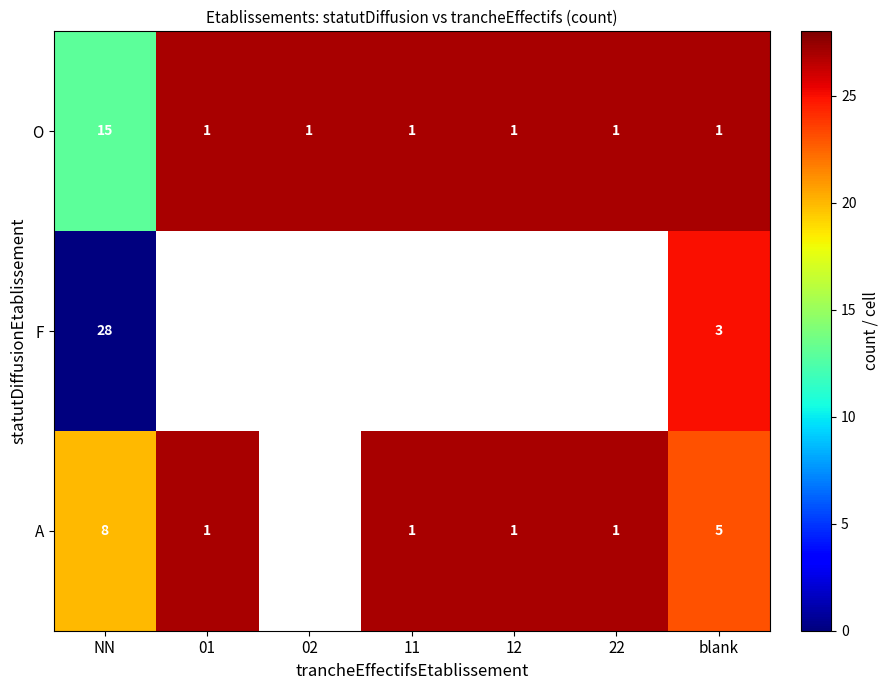

Between 11 and 02, which is larger?

11